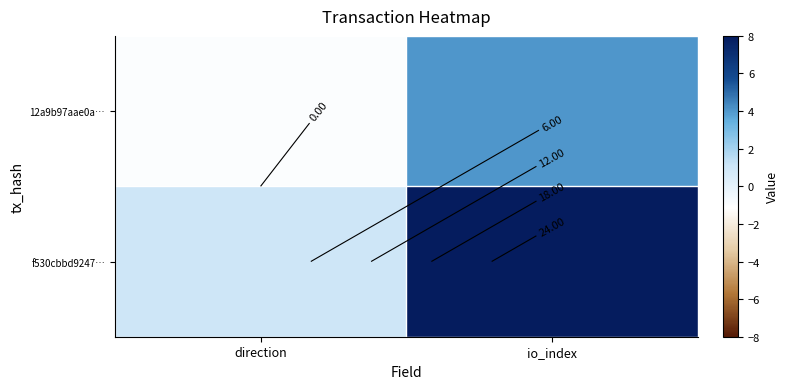

Which has a higher value, direction or io_index?

io_index